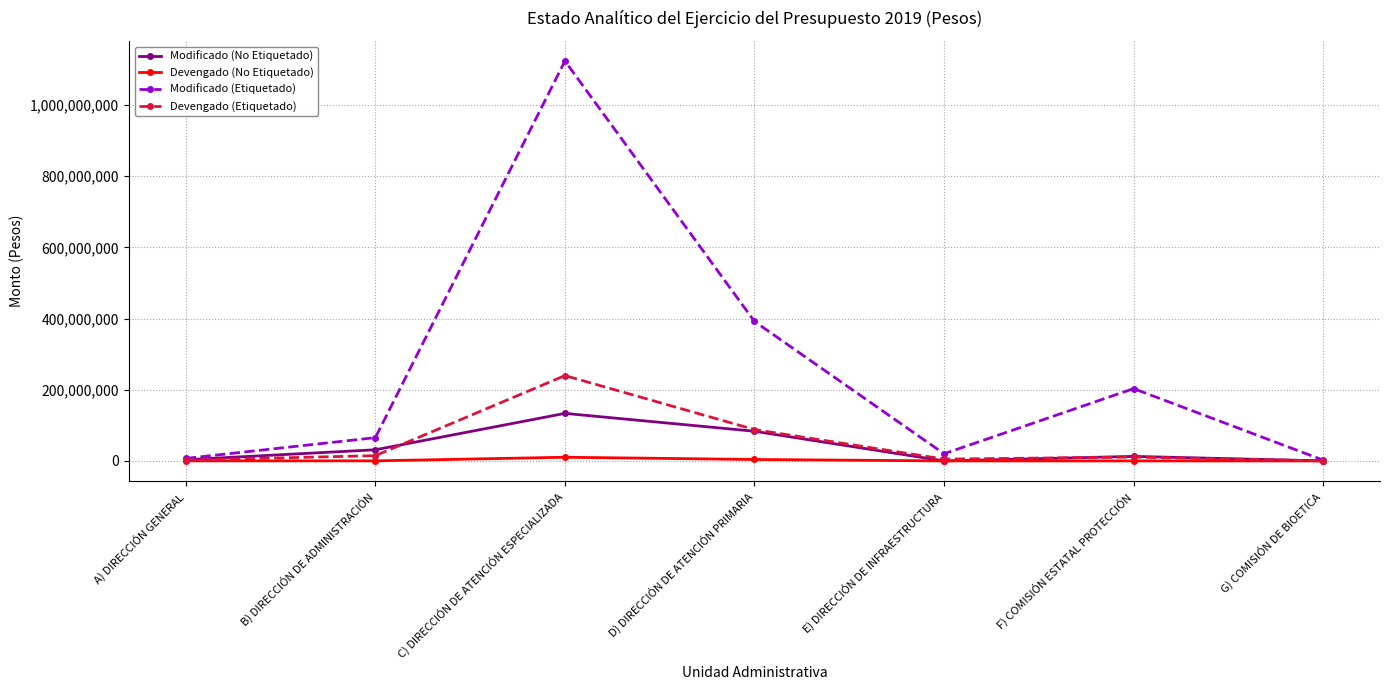

Which label corresponds to the largest value in the chart?

C) DIRECCIÓN DE ATENCIÓN ESPECIALIZADA